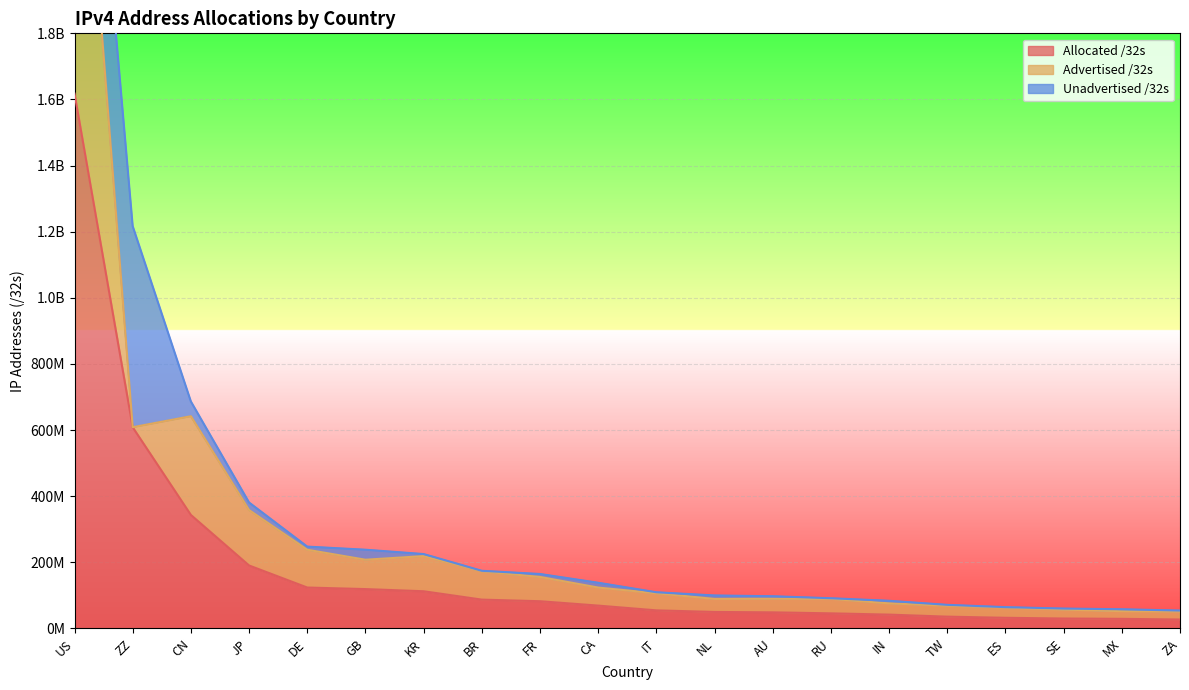

Reading left to right, extract all data points from this chart.

Allocated /32s: US=1617827424	ZZ=608377048	CN=343247616	JP=190438656	DE=123760000	GB=119058312	KR=112499456	BR=87197440	FR=82353008	CA=69107712	IT=54733632	NL=49882912	AU=48713472	RU=45683200	IN=41833984	TW=35695616	ES=32230464	SE=30082280	MX=29032192	ZA=27059968
Advertised /32s: US=1239955968	ZZ=302592	CN=298676480	JP=167685376	DE=114308096	GB=88856064	KR=106331008	BR=85331968	FR=73463808	CA=54595328	IT=51596288	NL=39425792	AU=41206272	RU=43759872	IN=33973248	TW=33025024	ES=31142400	SE=26959872	MX=23206144	ZA=24202240
Unadvertised /32s: US=377871456	ZZ=608074456	CN=44571136	JP=22753280	DE=9451904	GB=30202248	KR=6168448	BR=1865472	FR=8889200	CA=14512384	IT=3137344	NL=10457120	AU=7507200	RU=1923328	IN=7860736	TW=2670592	ES=1088064	SE=3122408	MX=5826048	ZA=2857728